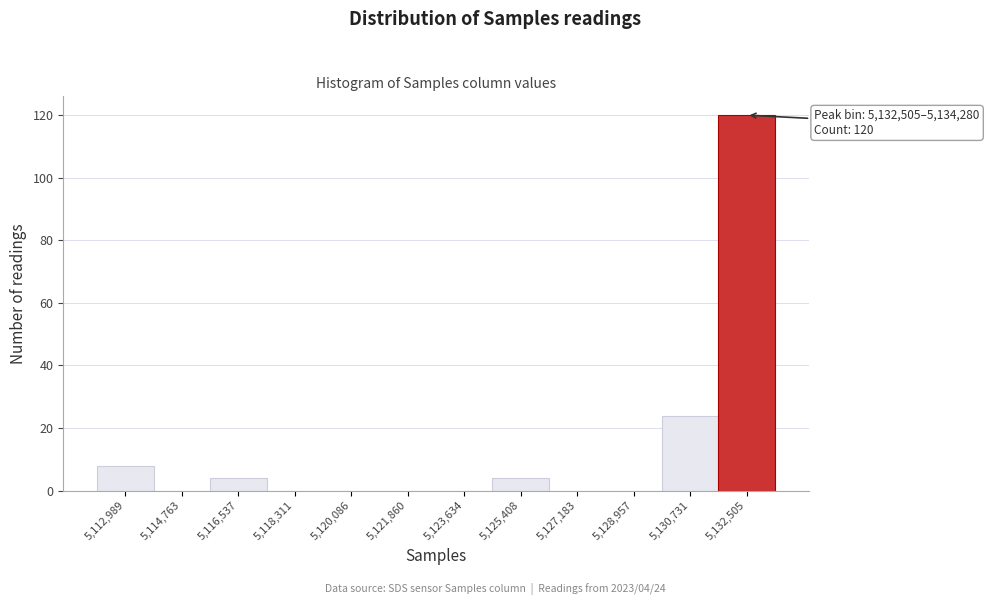

Reading left to right, extract all data points from this chart.

5,112,989=8	5,114,763=0	5,116,537=4	5,118,311=0	5,120,086=0	5,121,860=0	5,123,634=0	5,125,408=4	5,127,183=0	5,128,957=0	5,130,731=24	5,132,505=120